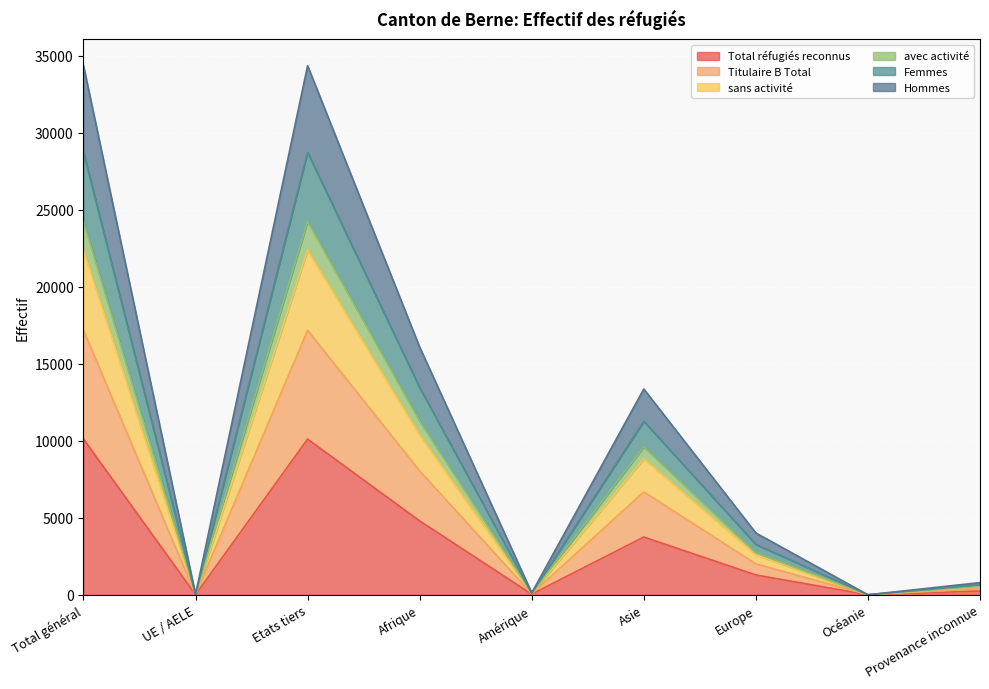

Rank the categories by Femmes value from lowest to highest.

Océanie, UE / AELE, Amérique, Provenance inconnue, Europe, Asie, Afrique, Etats tiers, Total général